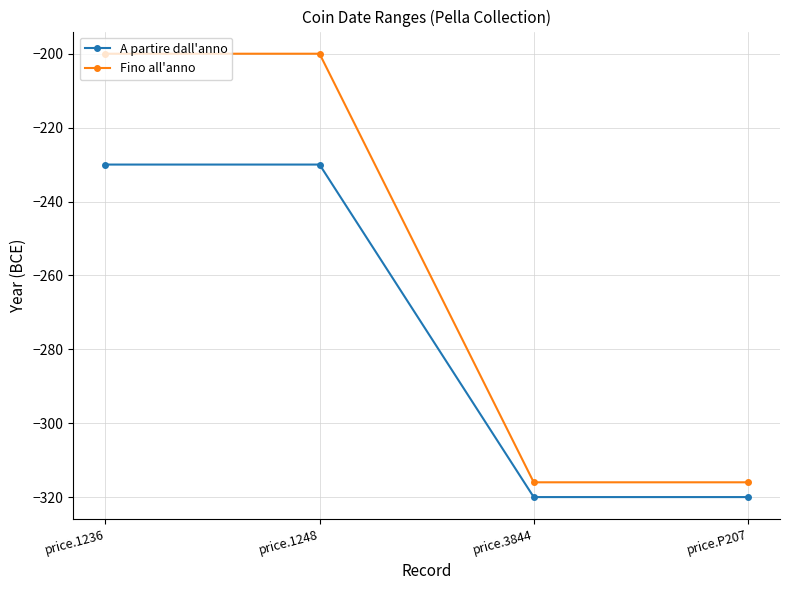

True or false: A partire dall'anno has a value of -230 at price.1236.

True